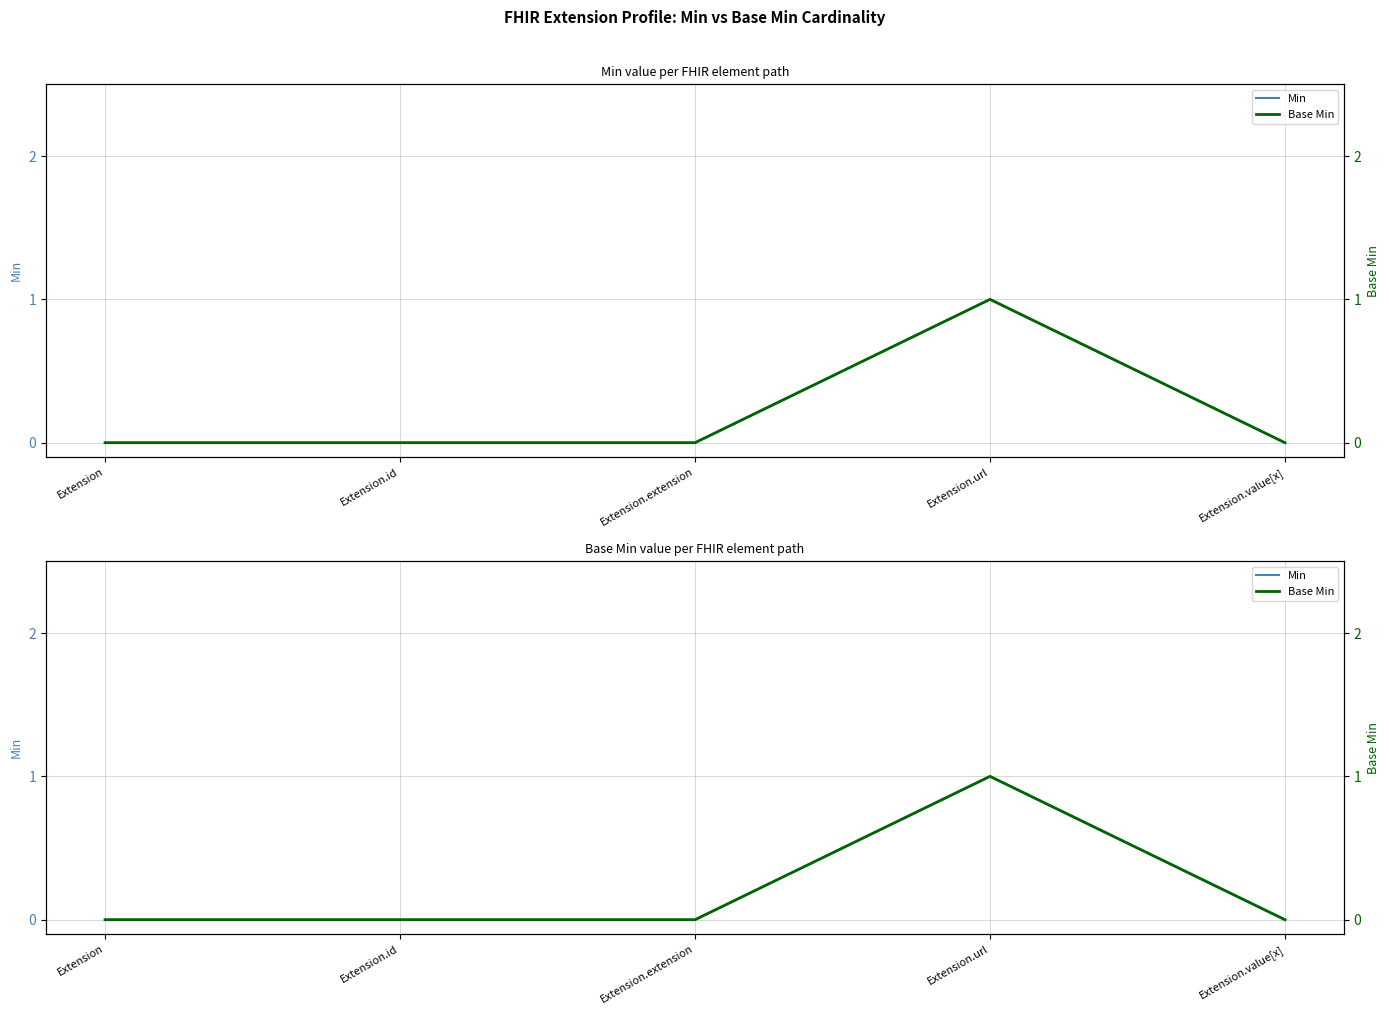

List the labels in order of Base Min value, largest first.

Extension.url, Extension, Extension.id, Extension.extension, Extension.value[x]